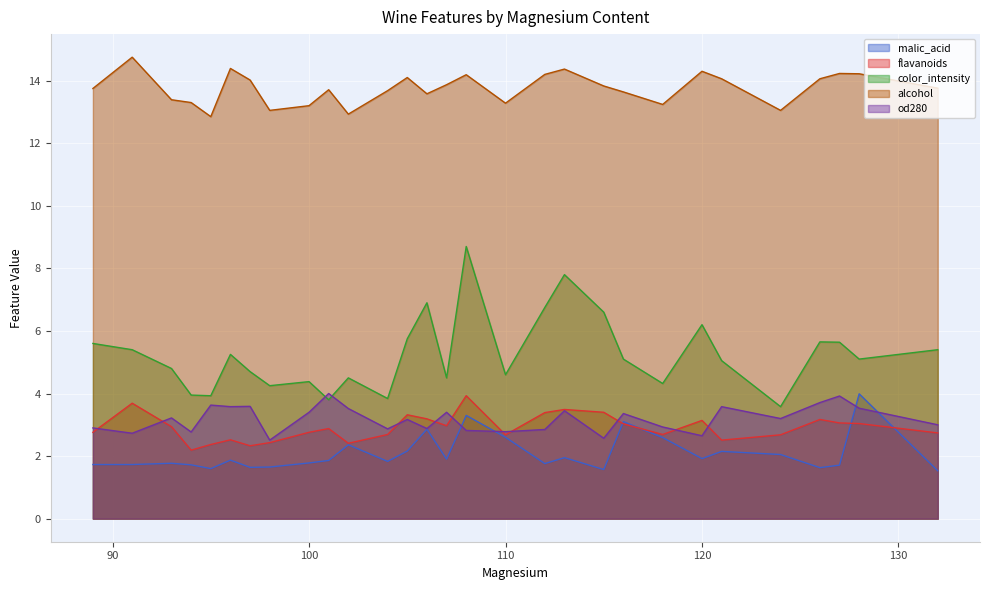

Where is the first local minimum for malic_acid?

95